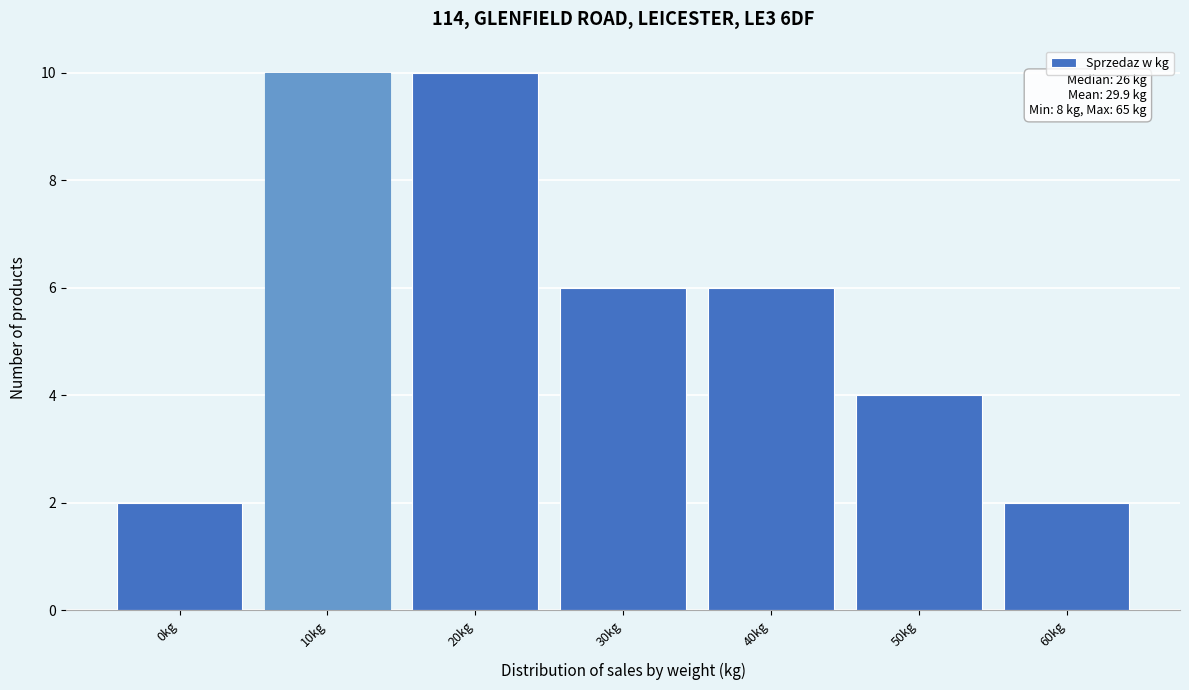

Reading left to right, extract all data points from this chart.

0kg=2	10kg=10	20kg=10	30kg=6	40kg=6	50kg=4	60kg=2